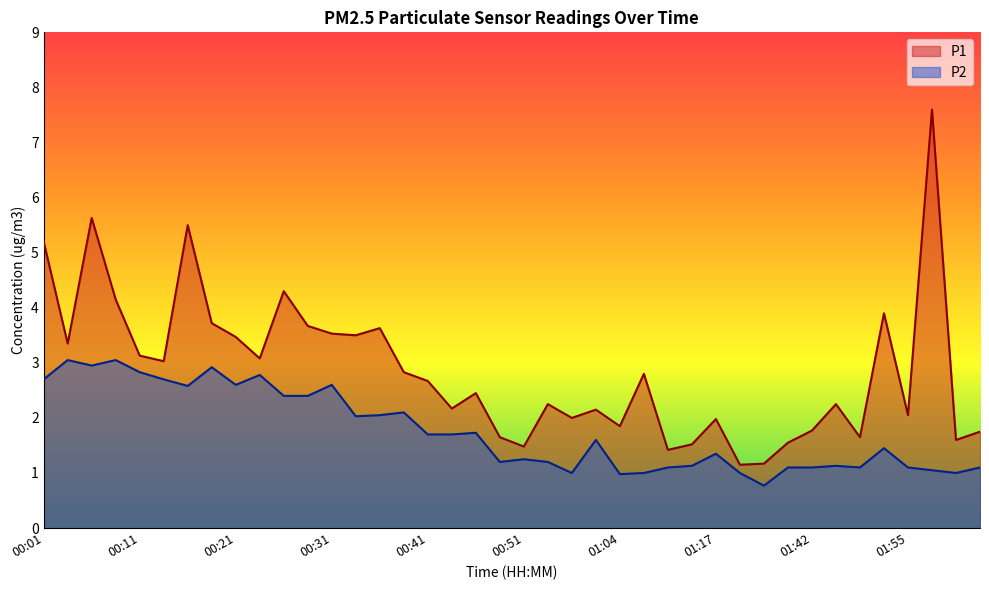

In P2, how many points are higher than both neighbors (excluding endpoints)?

12